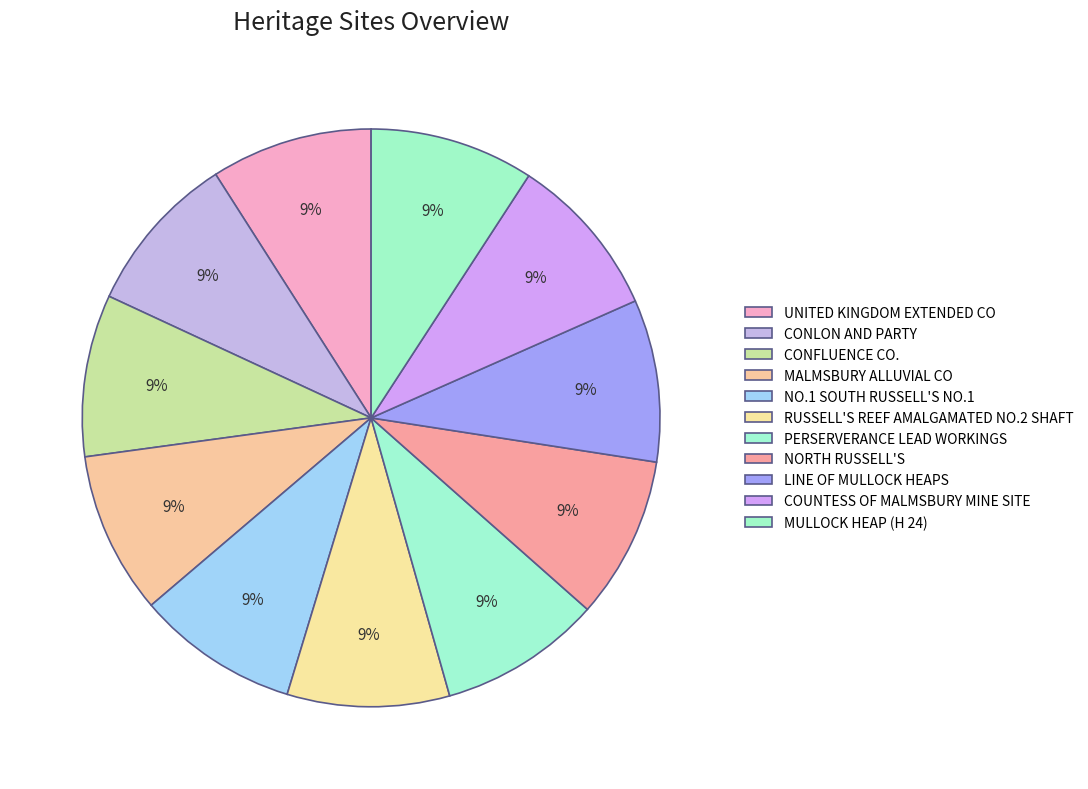

How many slices are in this pie chart?

11